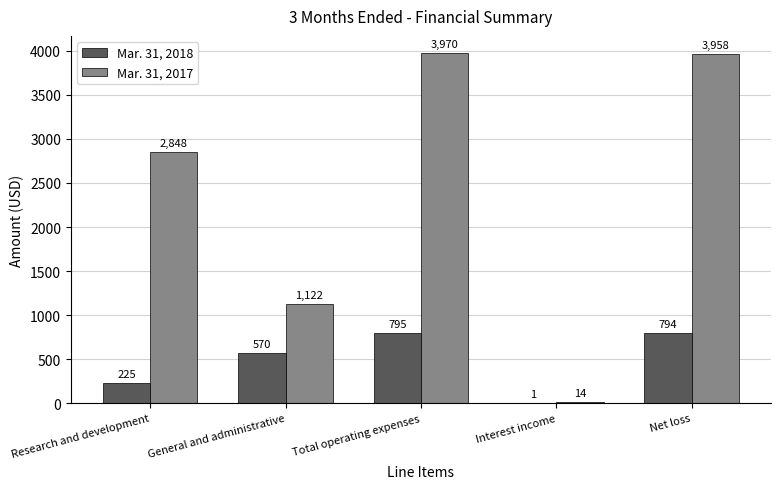

Between General and administrative and Total operating expenses, which series saw the biggest shift?

Mar. 31, 2017